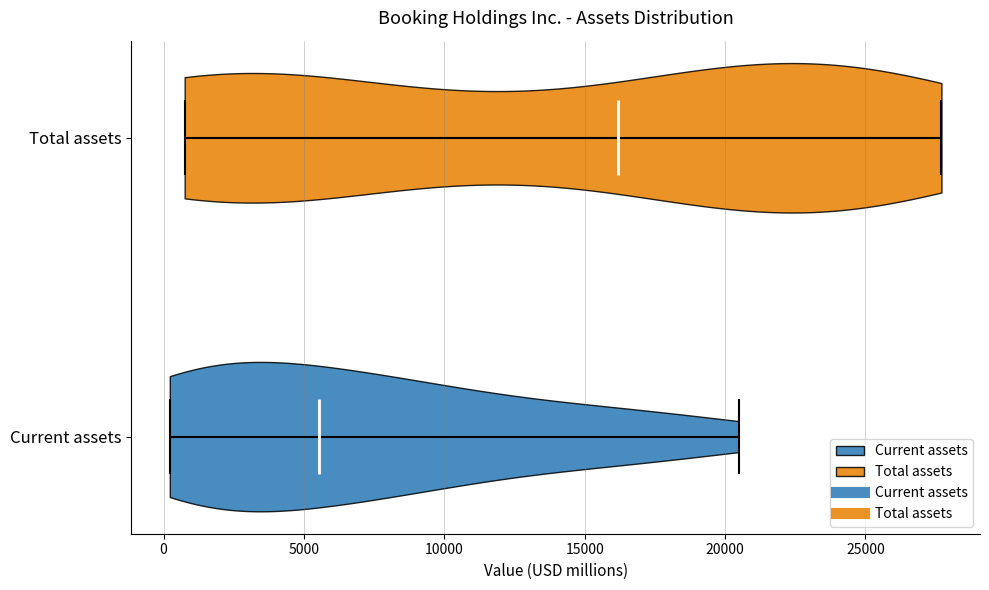

Reading bottom to top, read every violin against the x-axis: where its median line is, and the lowest and highest points it reaches. The values are not printed on the chart, so give them approximately, as read against the axis.

Current assets: median line 5500, lowest point 0, highest point 20500
Total assets: median line 16000, lowest point 1000, highest point 27500